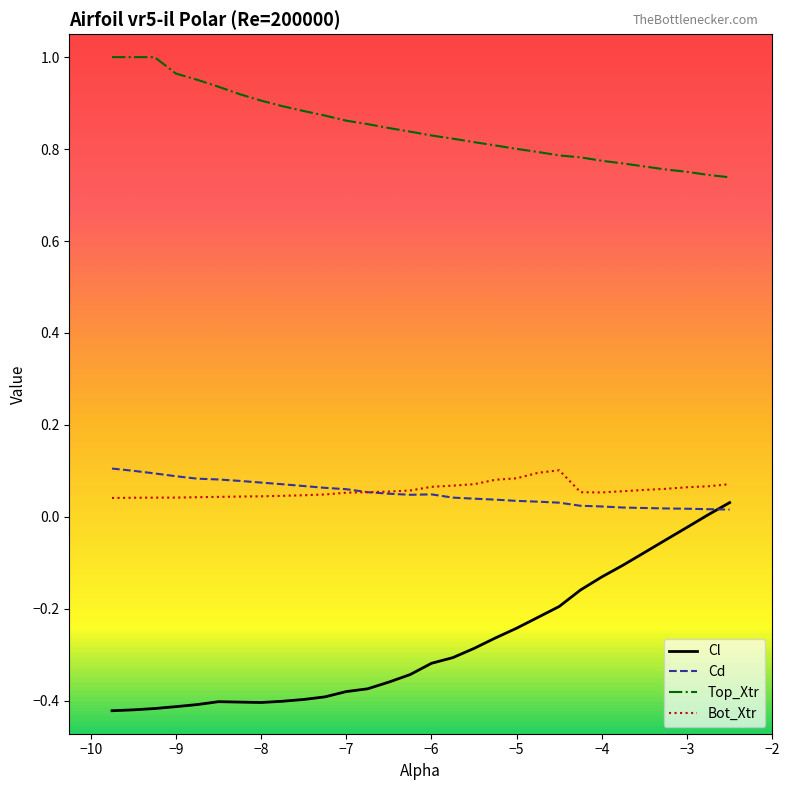

Which has a higher value, -5.0 or -5.75?

-5.0